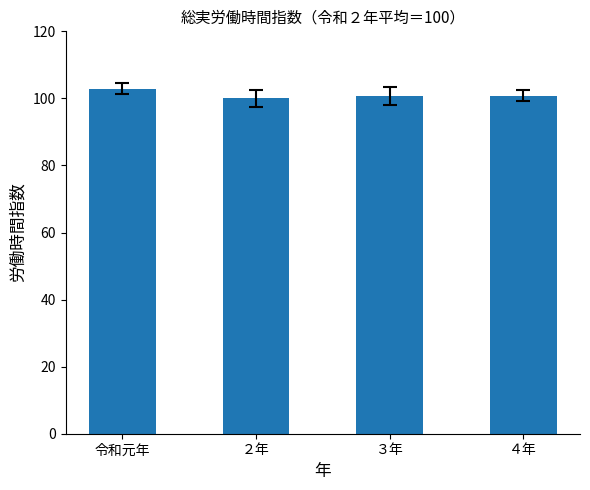

What is the value of the 3rd bar from the left?

100.7